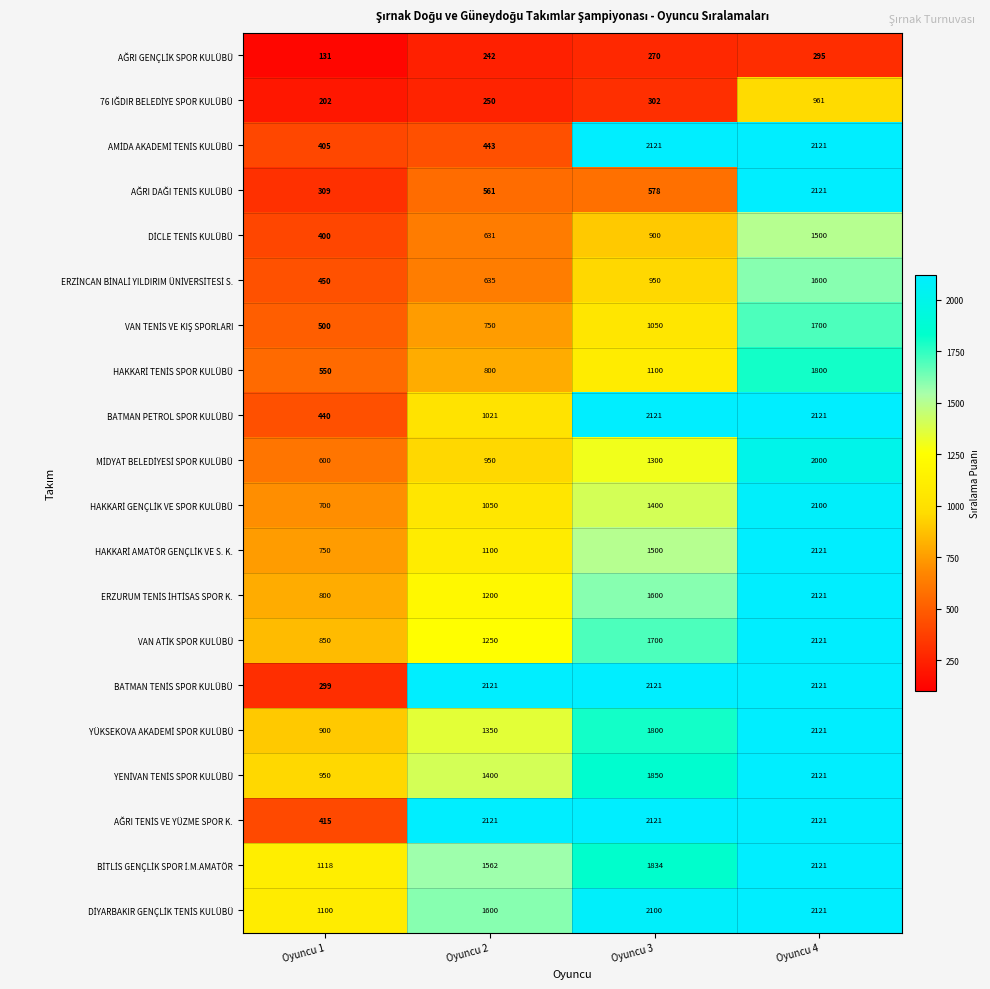

How many distinct data groups are displayed?

20